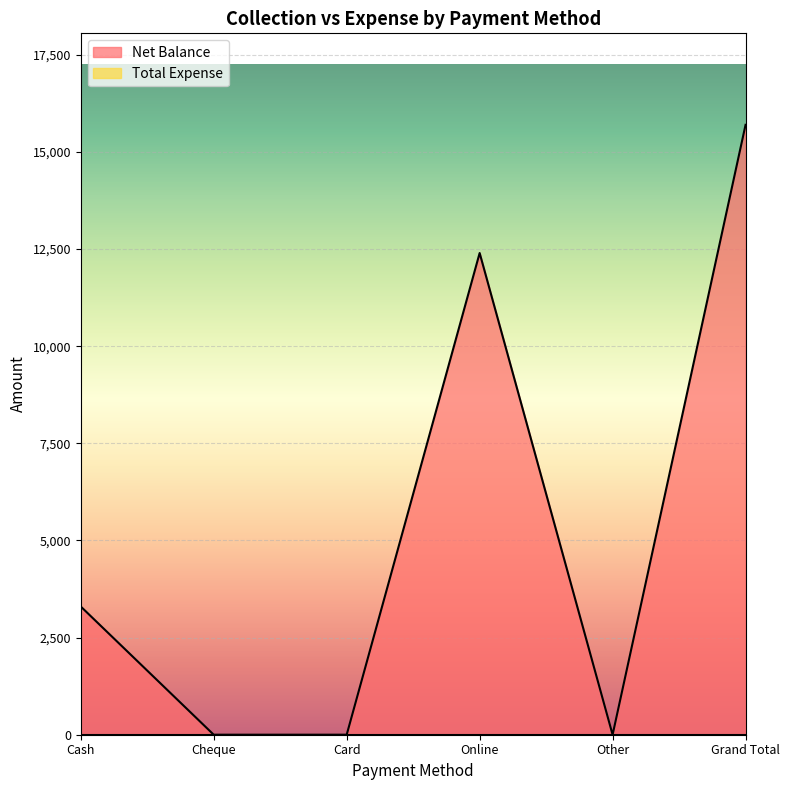

Which label corresponds to the largest value in the chart?

Grand Total